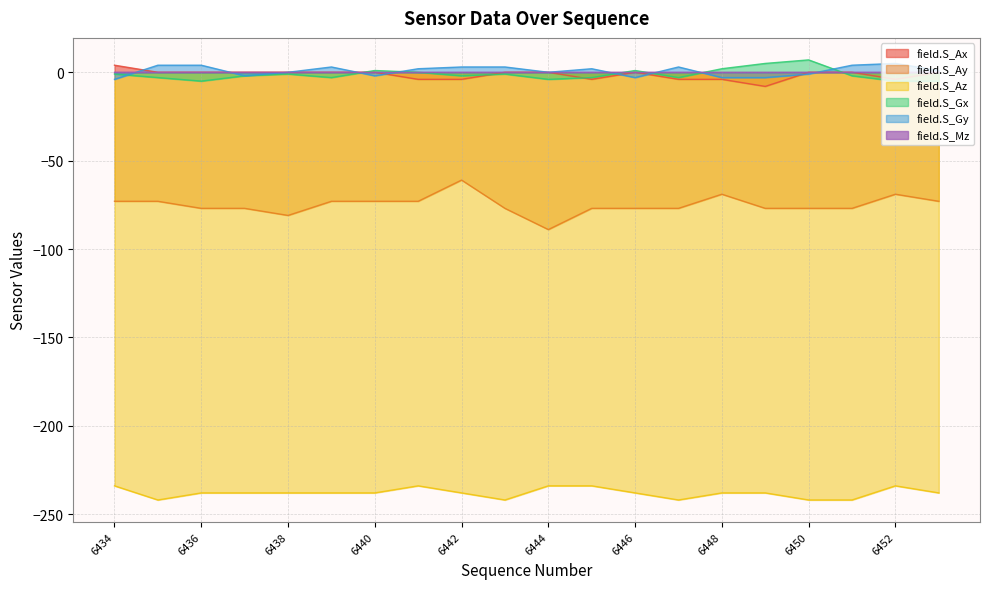

Rank the categories by field.S_Ay value from lowest to highest.

6444, 6438, 6436, 6437, 6443, 6445, 6446, 6447, 6449, 6450, 6451, 6434, 6435, 6439, 6440, 6441, 6453, 6448, 6452, 6442